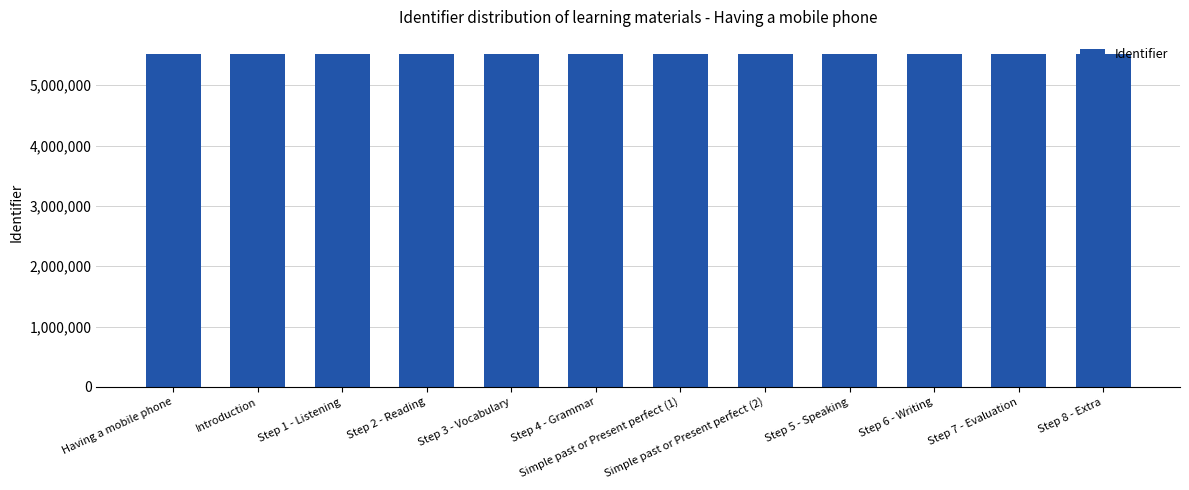

Approximately how many times larger is the value at Step 1 - Listening compared to Step 4 - Grammar?

1.0